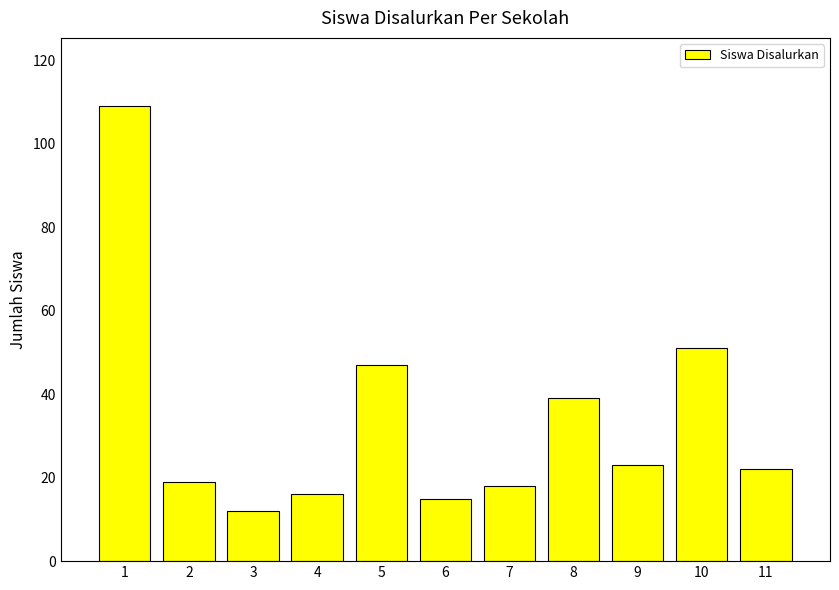

What is the difference between the second highest and second lowest values?

36